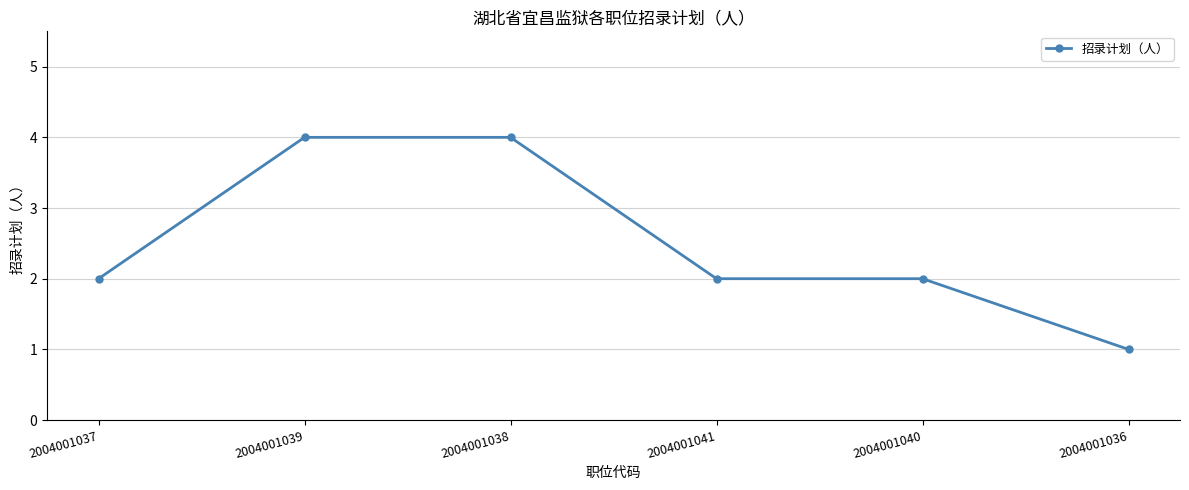

Reading left to right, transcribe all the data shown in this chart.

2	4	4	2	2	1